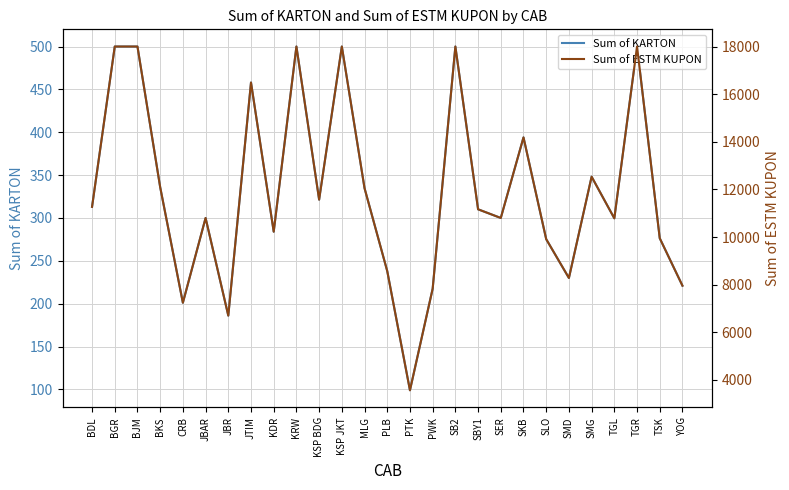

Which category has the highest value across all series?

BGR